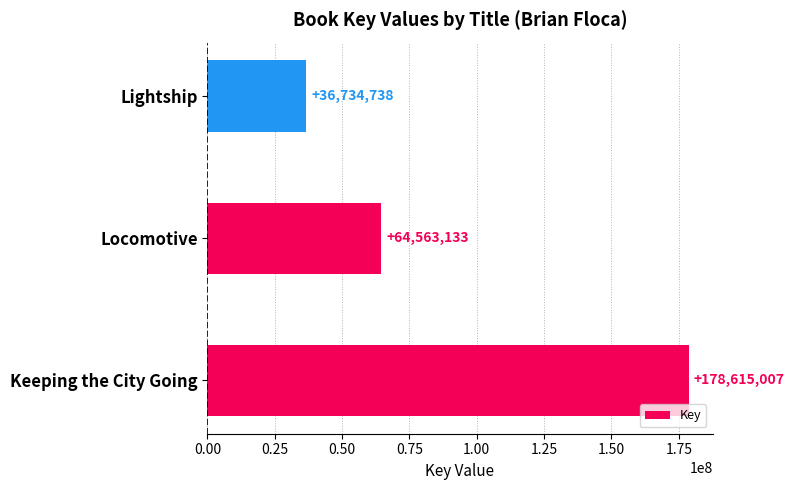

Is it true that the value at Locomotive is 64563133?

True